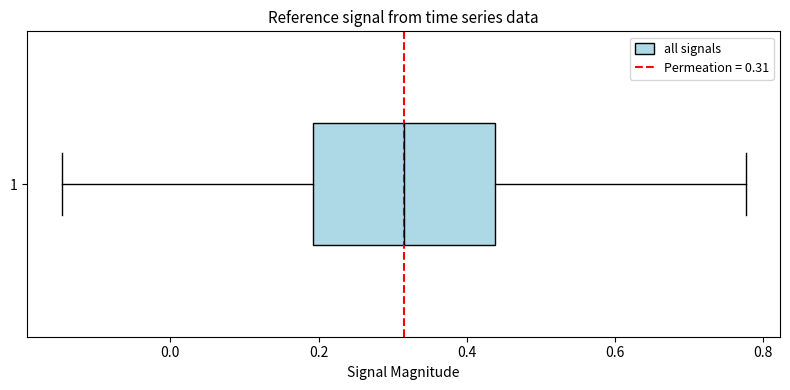

Read this box plot against the x-axis: the position of the median line, the range covered by the box, and the ends of both whiskers. The values are not printed on the chart, so give them approximately, as read against the axis.

median 0.32, box 0.20 to 0.44, whiskers -0.14 to 0.78